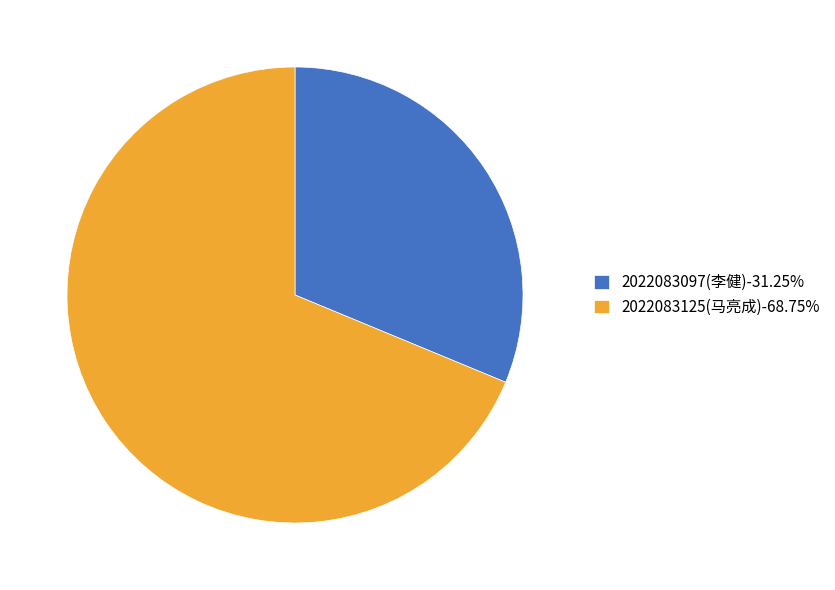

Is there a majority slice in this chart?

Yes